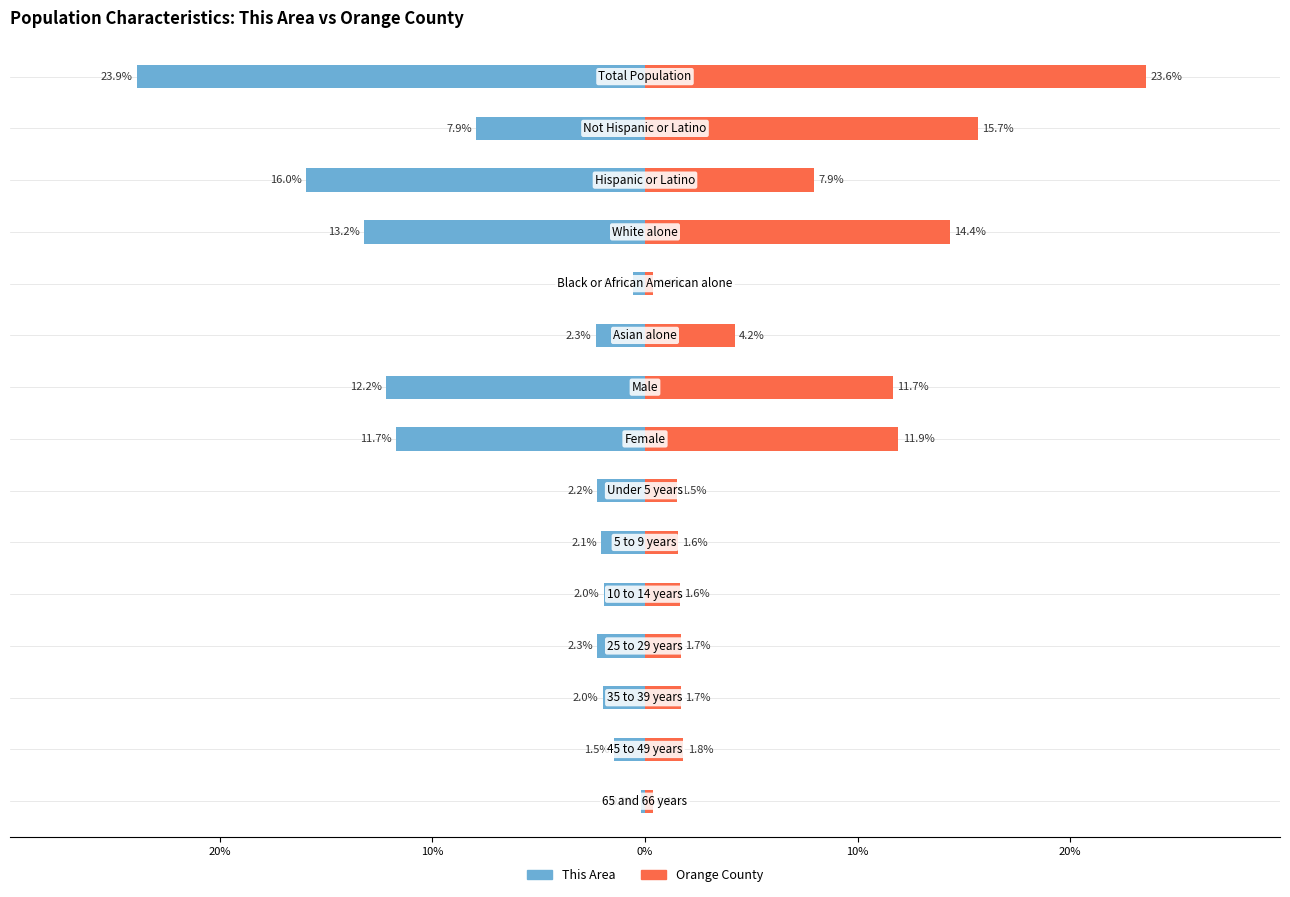

Reading left to right, extract all data points from this chart.

This Area: -23.9	-7.9	-16.0	-13.2	-0.6	-2.3	-12.2	-11.7	-2.2	-2.1	-2.0	-2.3	-2.0	-1.5	-0.2
Orange County: 23.6	15.7	7.9	14.4	0.4	4.2	11.7	11.9	1.5	1.6	1.6	1.7	1.7	1.8	0.4